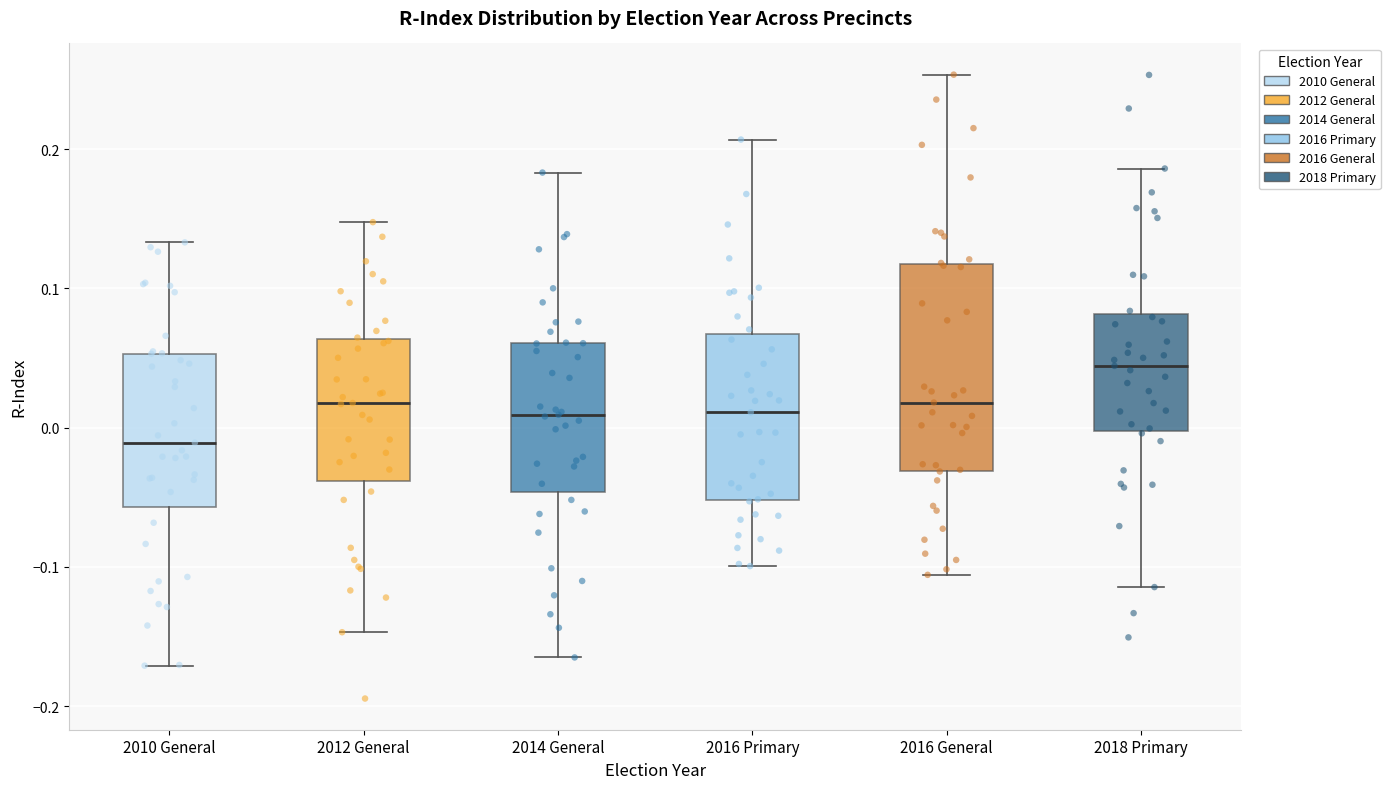

Reading left to right, transcribe this box plot: for each box, give where its median line is, the range the box spans, and where its two whiskers end, as read against the y-axis. The values are not printed on the chart, so give them approximately, as read against the axis.

2010 General: median -0.01, box -0.06 to 0.05, whiskers -0.17 to 0.13
2012 General: median 0.02, box -0.04 to 0.06, whiskers -0.15 to 0.15
2014 General: median 0.01, box -0.05 to 0.06, whiskers -0.16 to 0.18
2016 Primary: median 0.01, box -0.05 to 0.07, whiskers -0.10 to 0.21
2016 General: median 0.02, box -0.03 to 0.12, whiskers -0.11 to 0.25
2018 Primary: median 0.04, box 0.00 to 0.08, whiskers -0.11 to 0.19